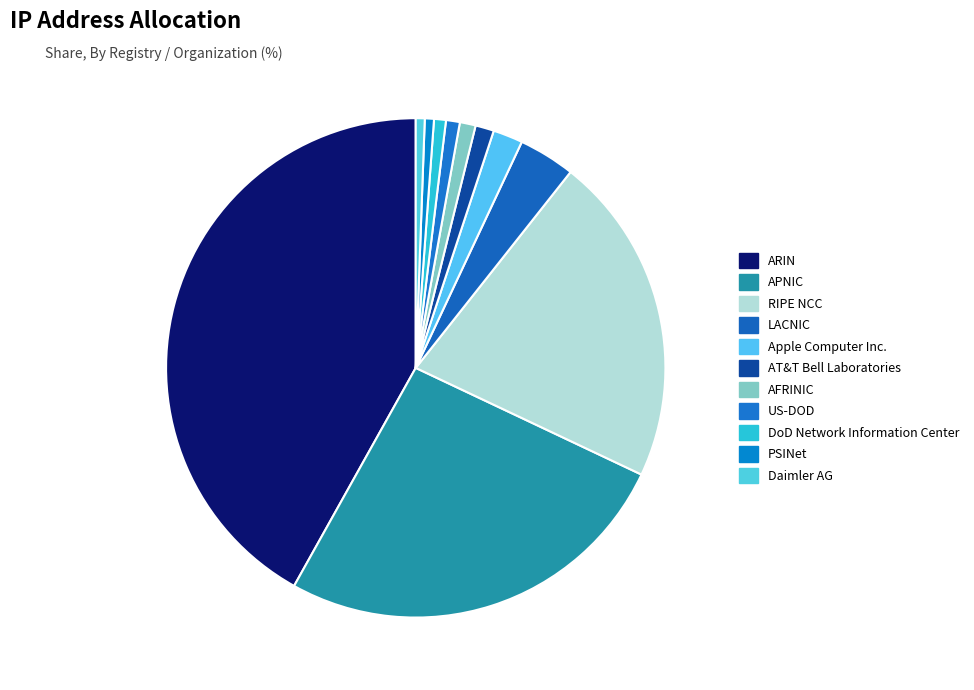

Count the number of slices in the pie.

11